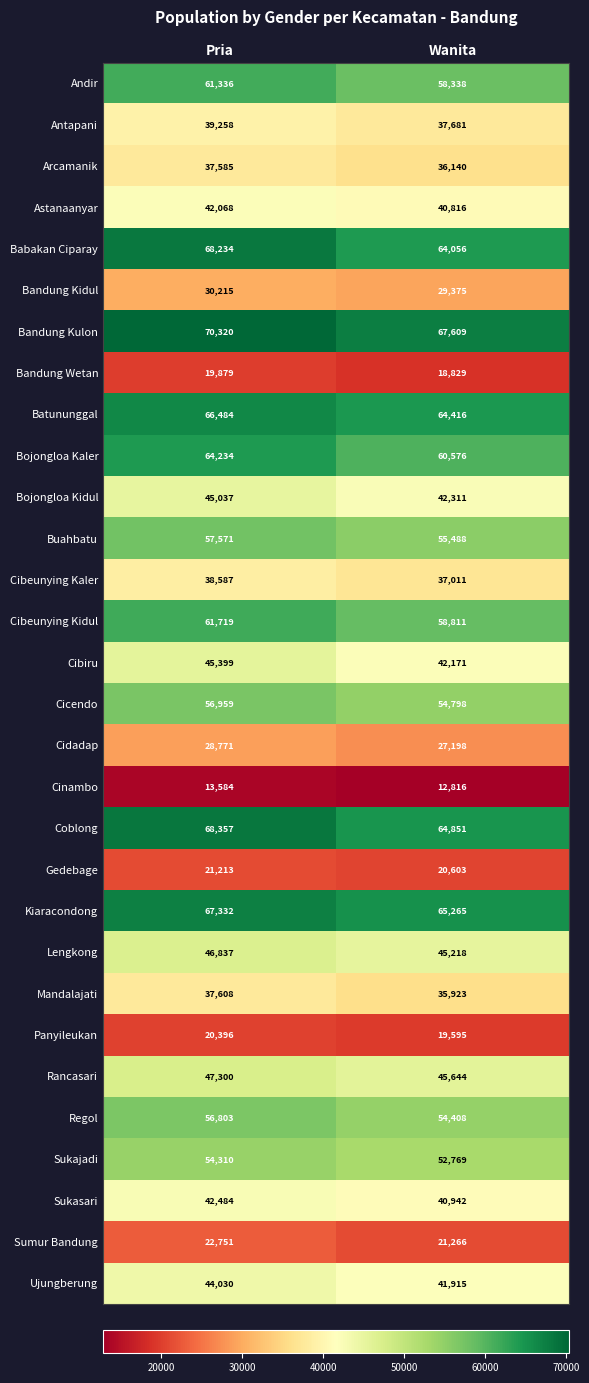

At how many categories does at least one series exceed 23733?

2